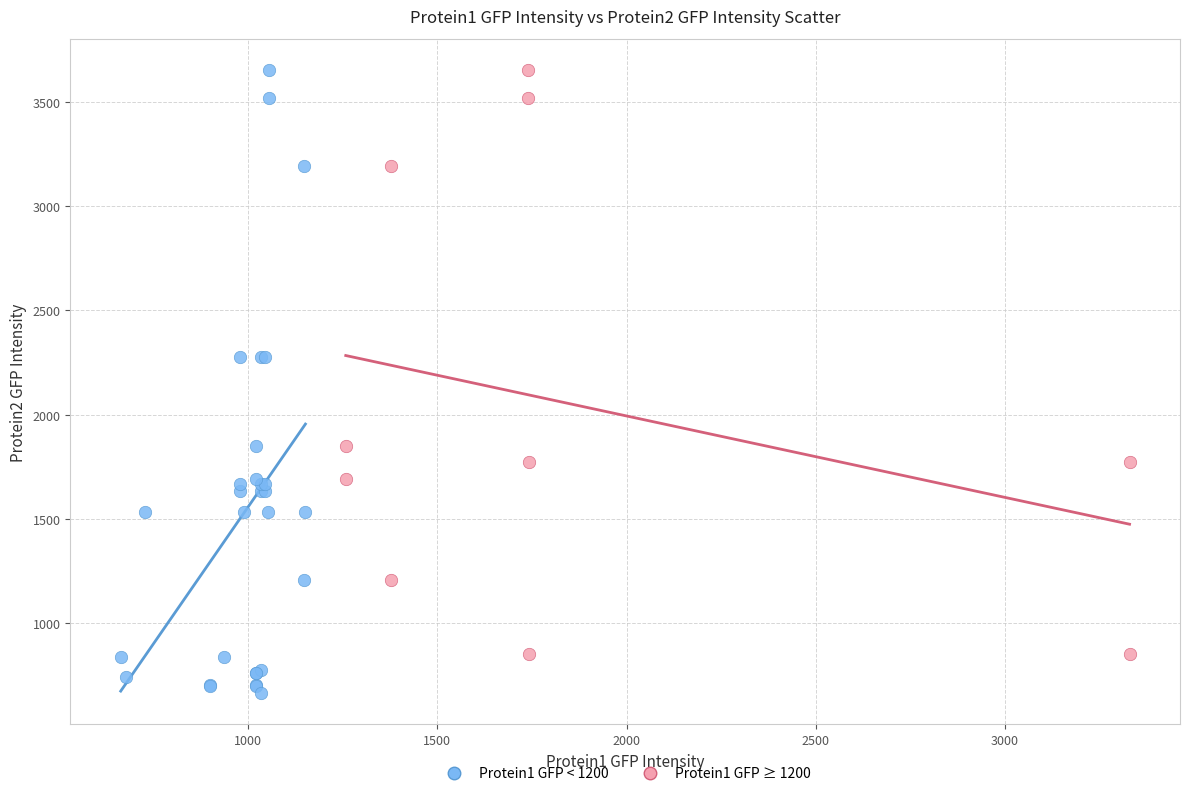

Which series reaches the minimum Y coordinate?

Protein1 GFP < 1200